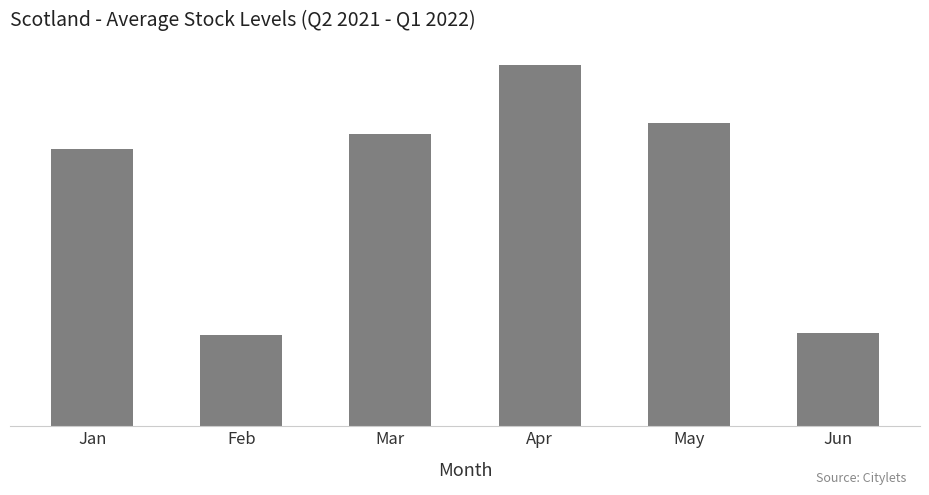

Does the chart contain any negative values?

No